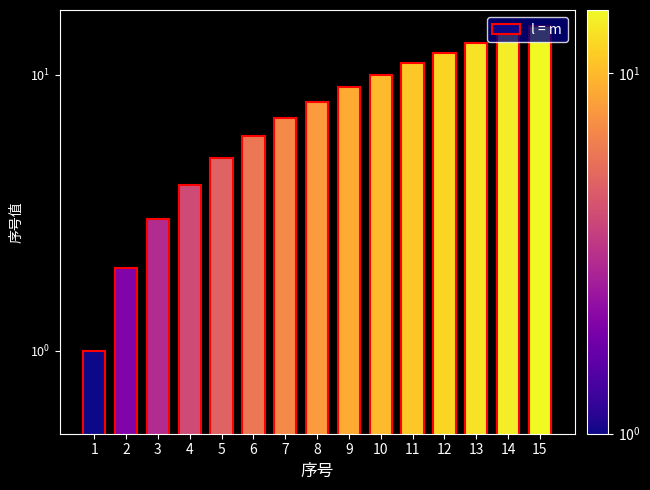

Approximately how many times larger is the value at 11 compared to 8?

1.4